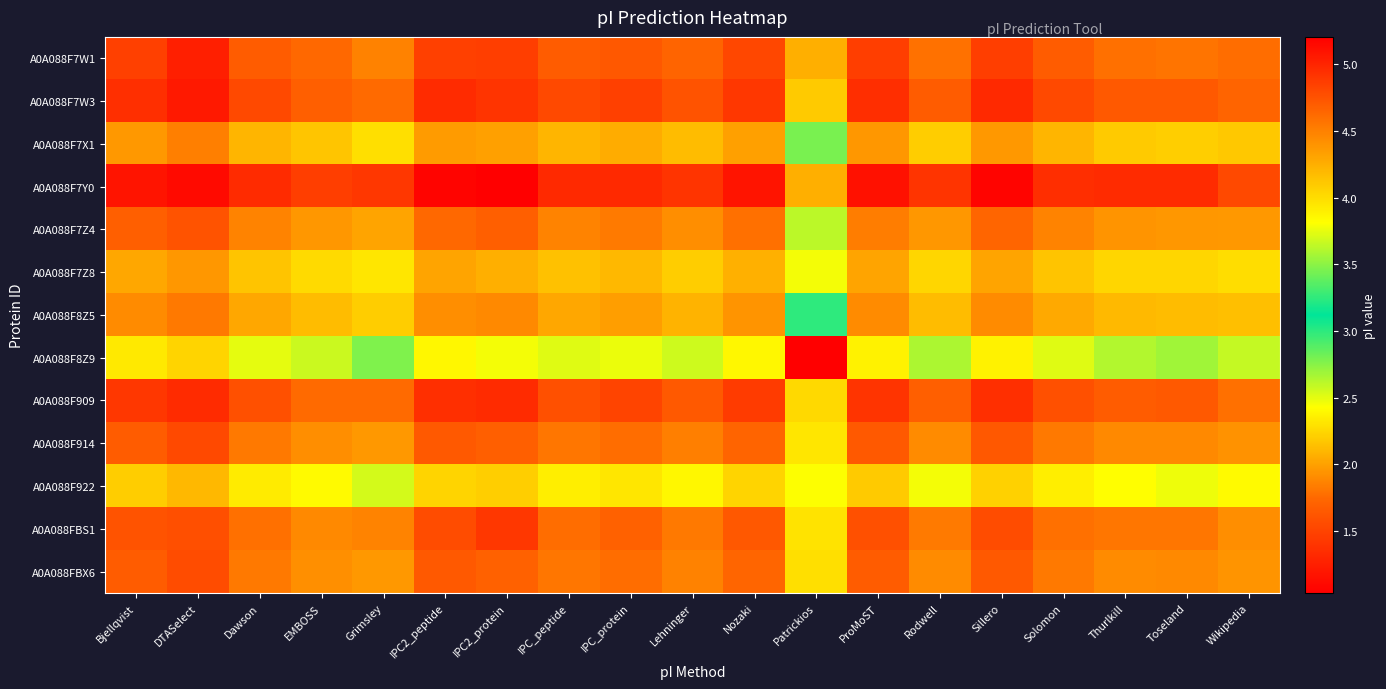

Which label corresponds to the largest value in the chart?

IPC2_protein